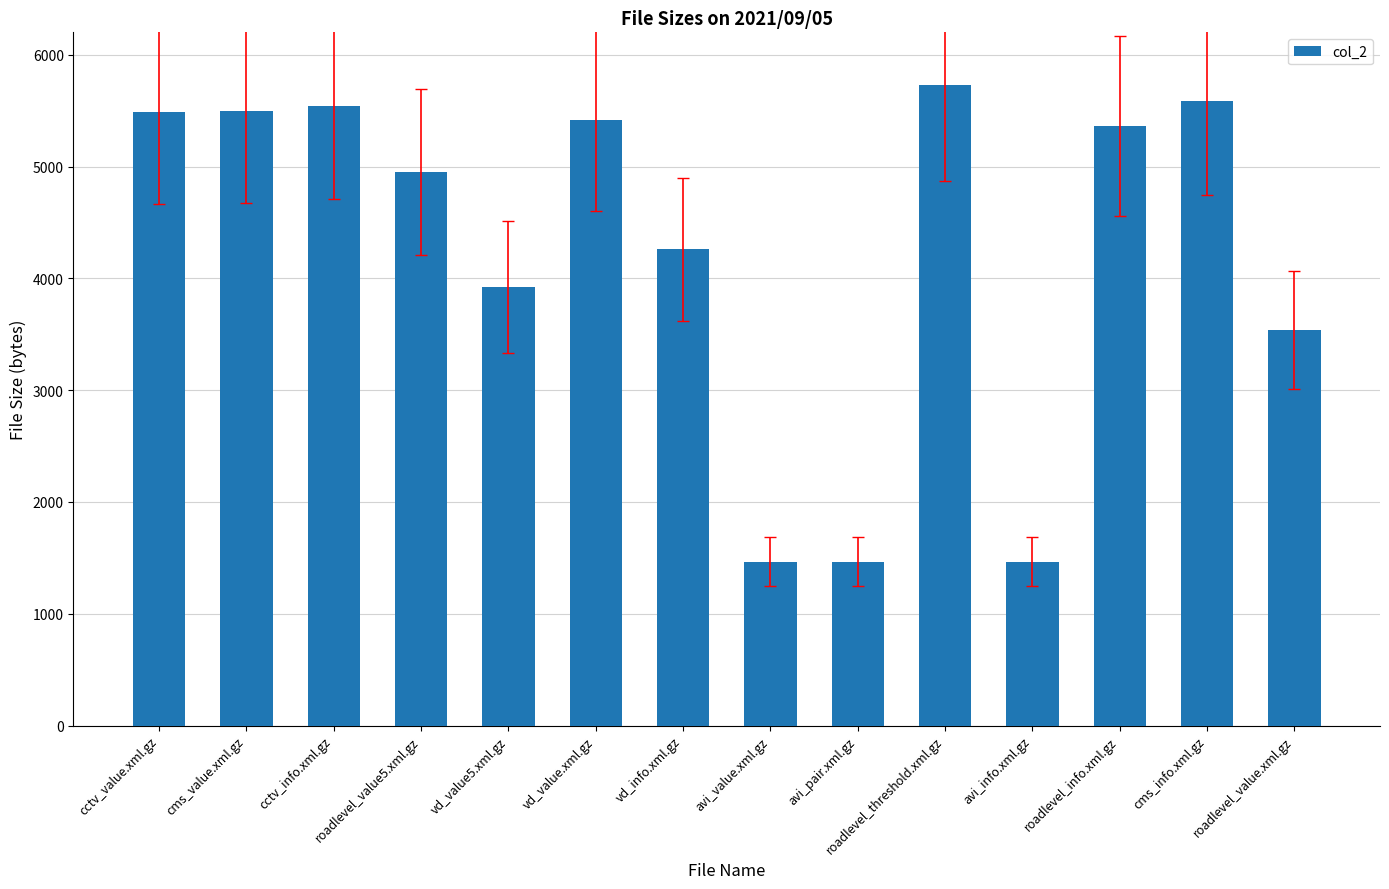

What is the value of the 7th bar from the left?

4260